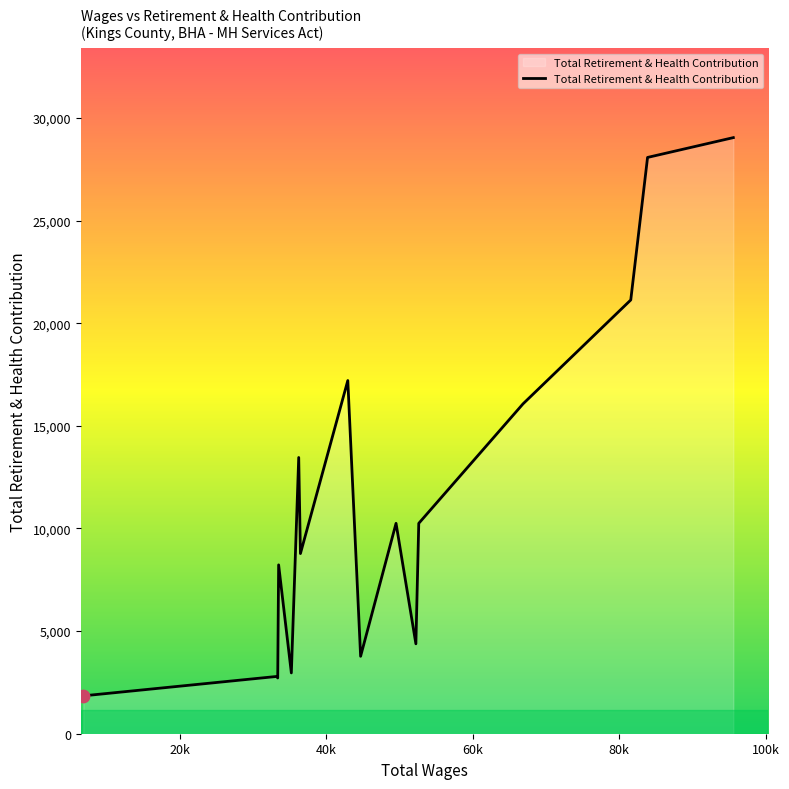

What is the smallest value displayed?

1845